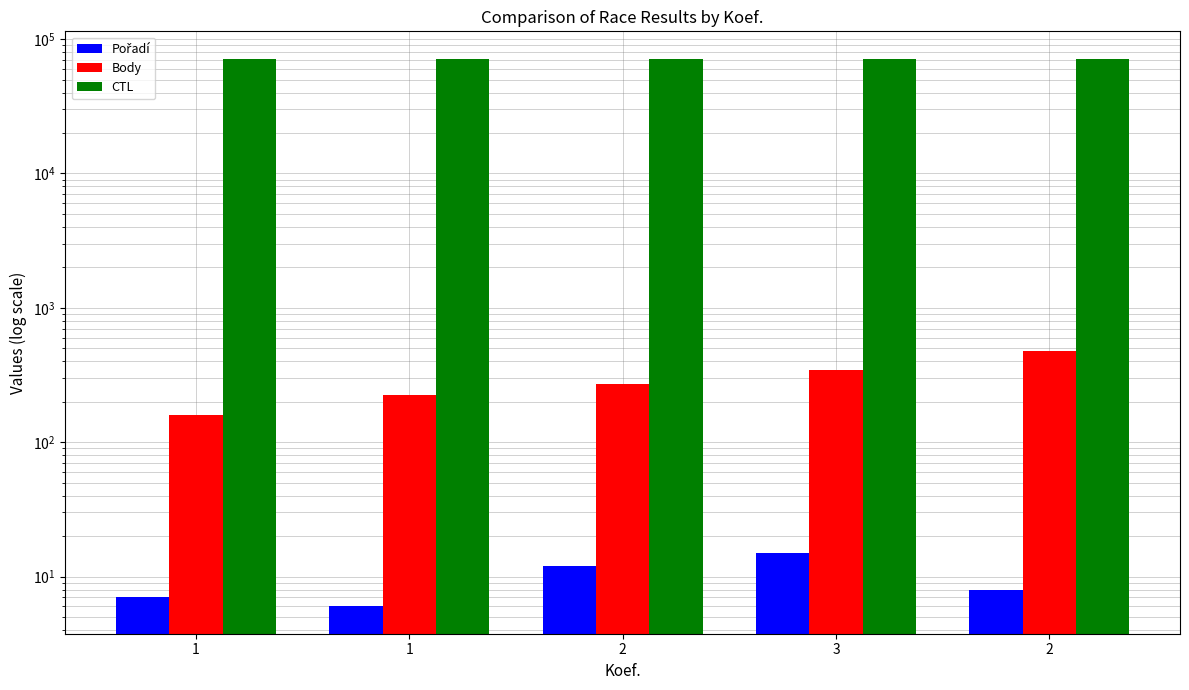

Count the Pořadí values in the range 7 to 12.

3